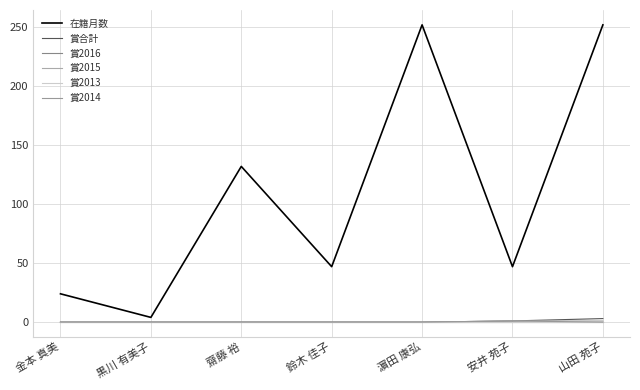

What is the label of the 7th point from the right?

金本 真美